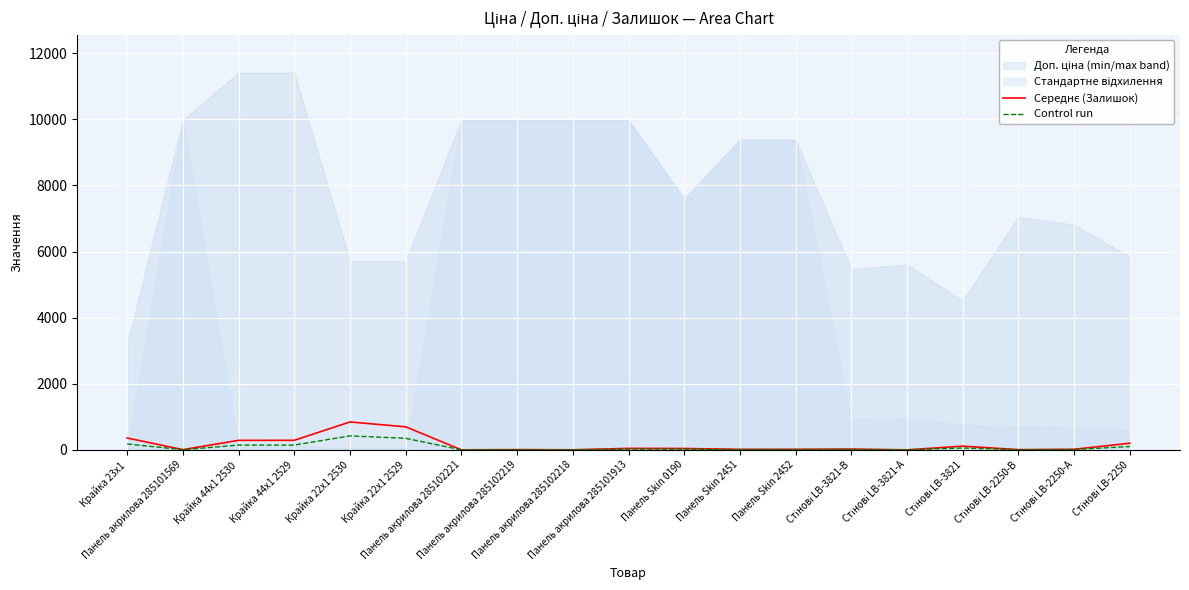

Reading left to right, what are all the values shown in this chart?

Середнє (Залишок): 360.0	7.0	289.0	290.0	845.0	698.0	2.0	9.0	3.0	46.0	43.0	16.0	18.0	24.0	2.0	113.0	8.0	19.0	202.0
Control run: 181.0	4.5	145.5	146.0	423.5	350.0	2.0	5.5	2.5	24.0	22.5	9.0	10.0	13.0	2.0	57.5	5.0	10.5	102.0